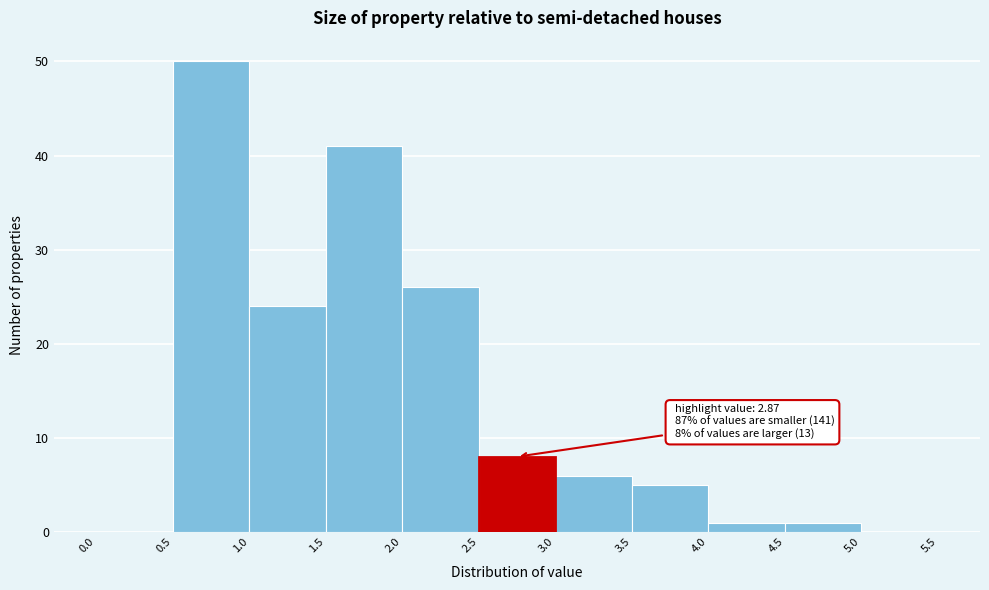

Which range on the x-axis has the tallest bar?

0.5 to 1.0